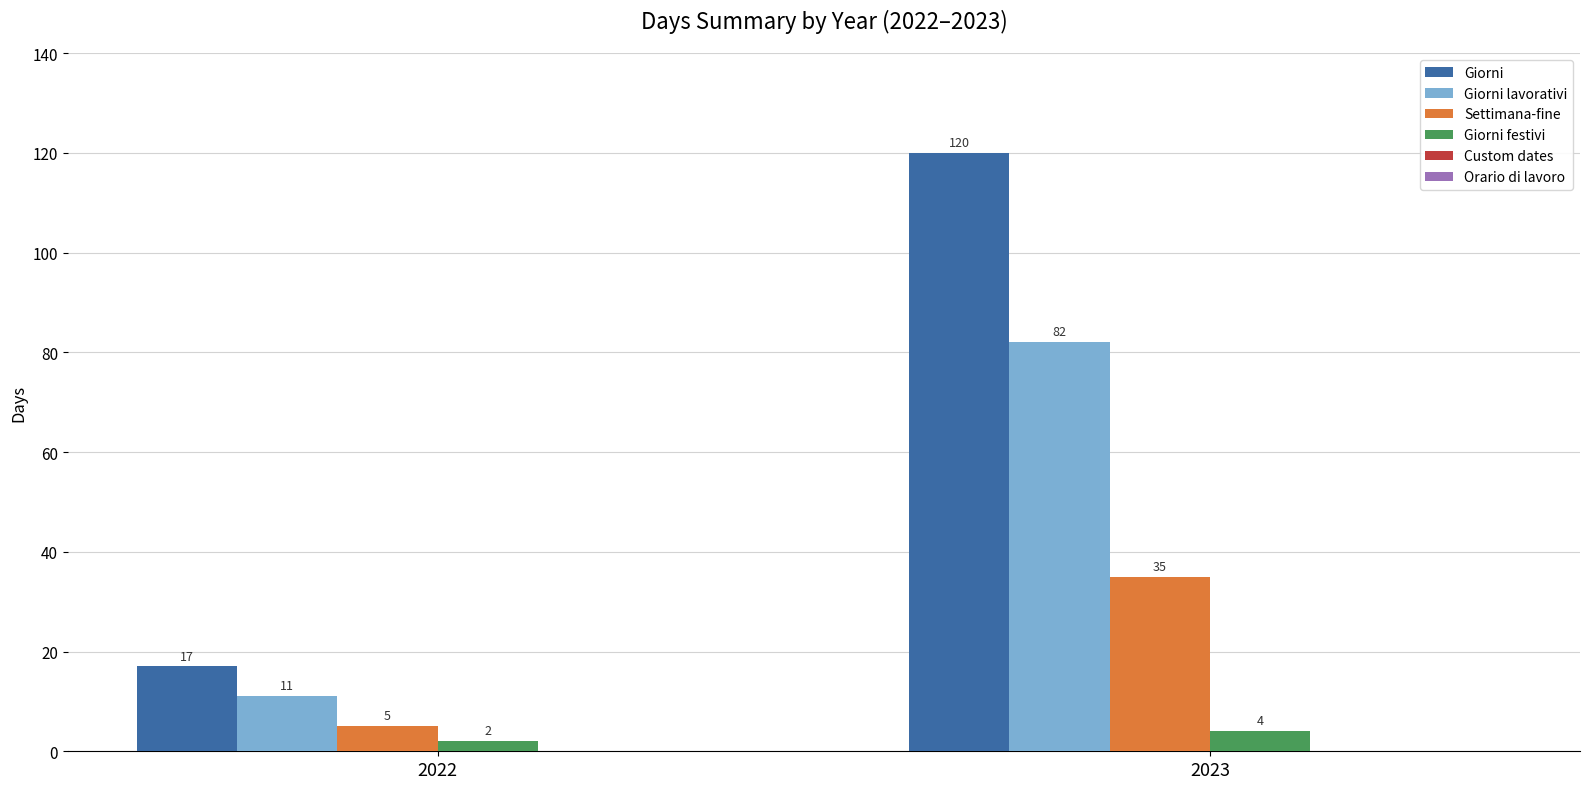

Reading right to left, list all the values displayed in this chart.

Giorni: 2023=120	2022=17
Giorni lavorativi: 2023=82	2022=11
Settimana-fine: 2023=35	2022=5
Giorni festivi: 2023=4	2022=2